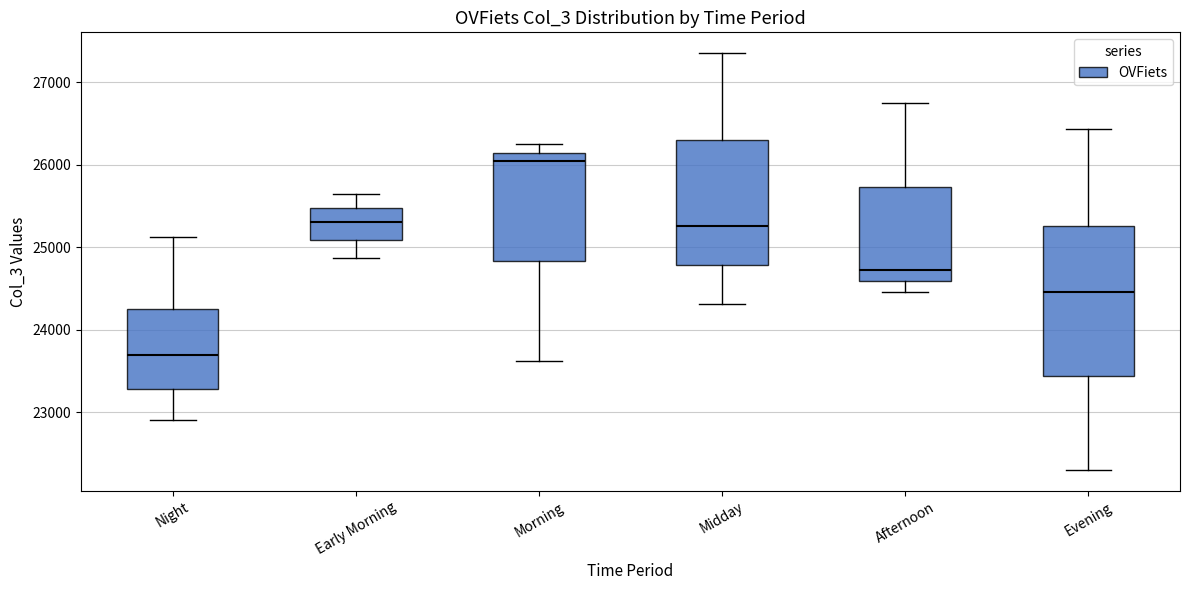

Where does the lower whisker of the box for Evening end on the y-axis? The values are not printed on the chart, so give them approximately, as read against the axis.

22300